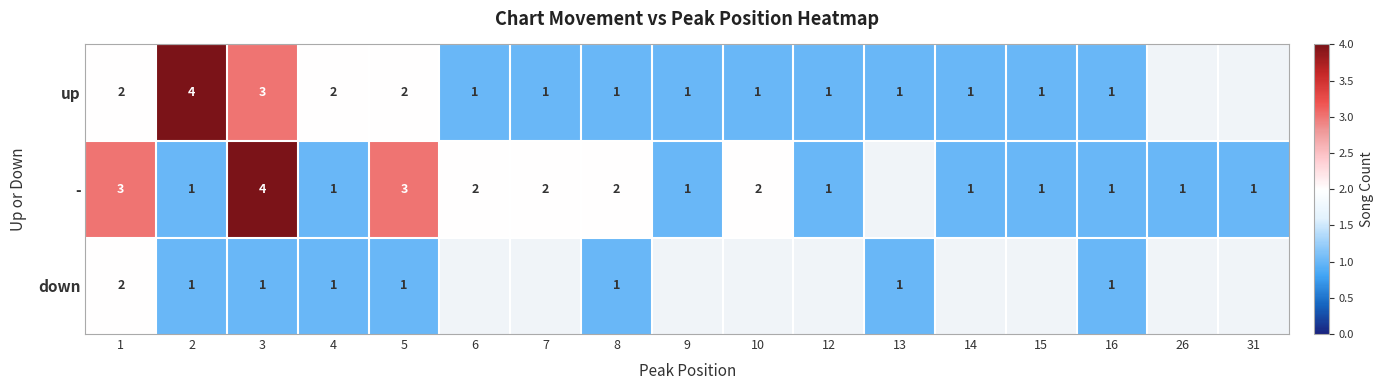

At 5, list the series in order from smallest to largest.

down, up, -